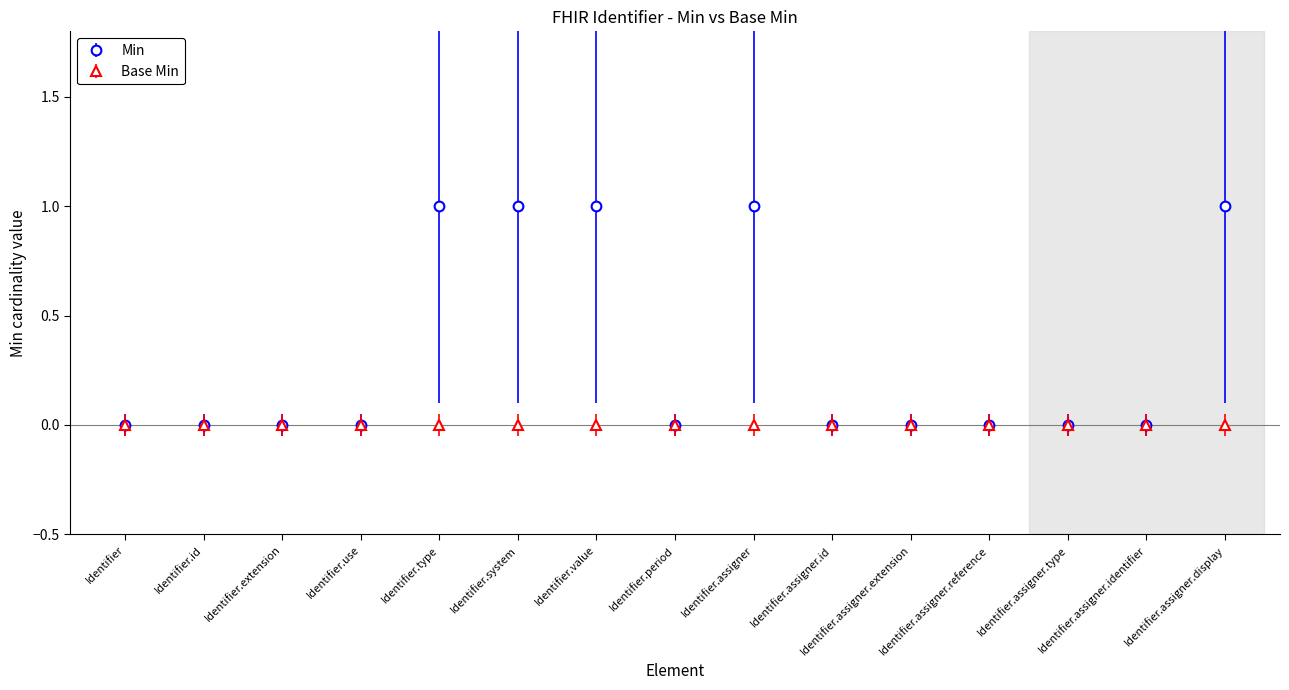

What is the label of the 12th point from the left?

Identifier.assigner.reference